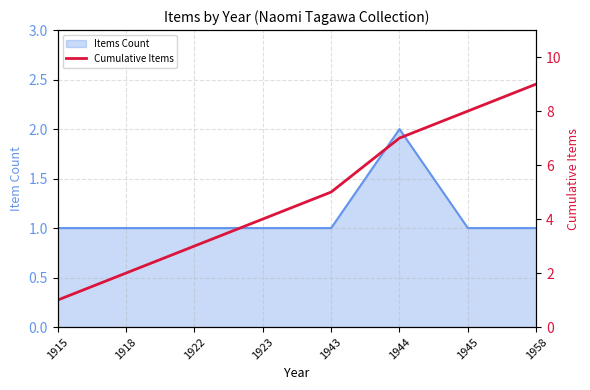

The value at 1958 is 9. True or false?

True